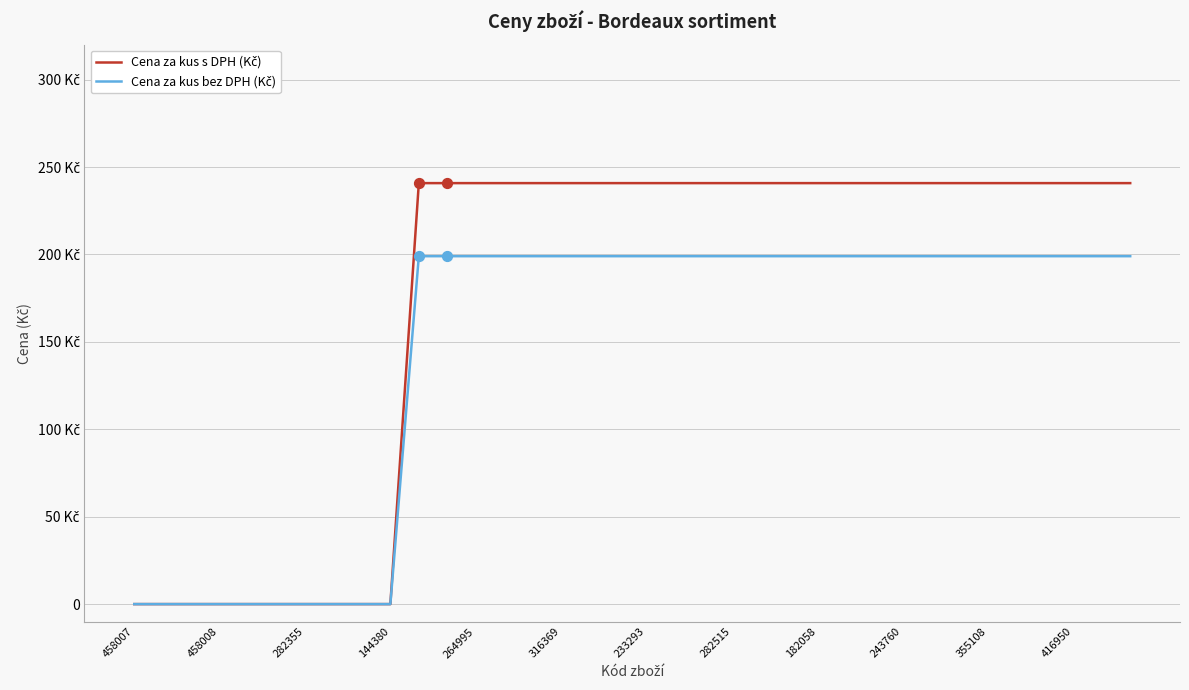

Which series has the largest total across all categories?

Cena za kus s DPH (Kč)